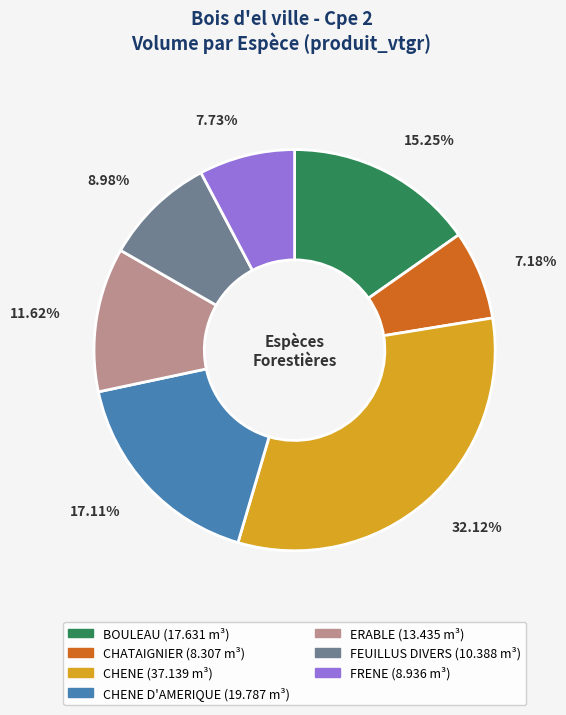

Is there any slice that represents more than half of the pie?

No